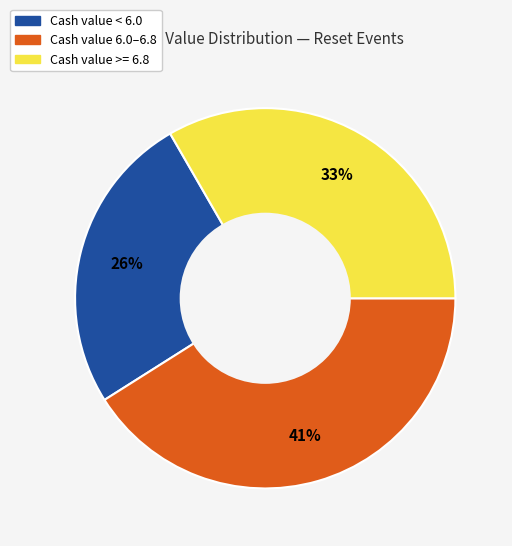

To the nearest percent, what is the difference between the largest and smallest slice percentages?

15%